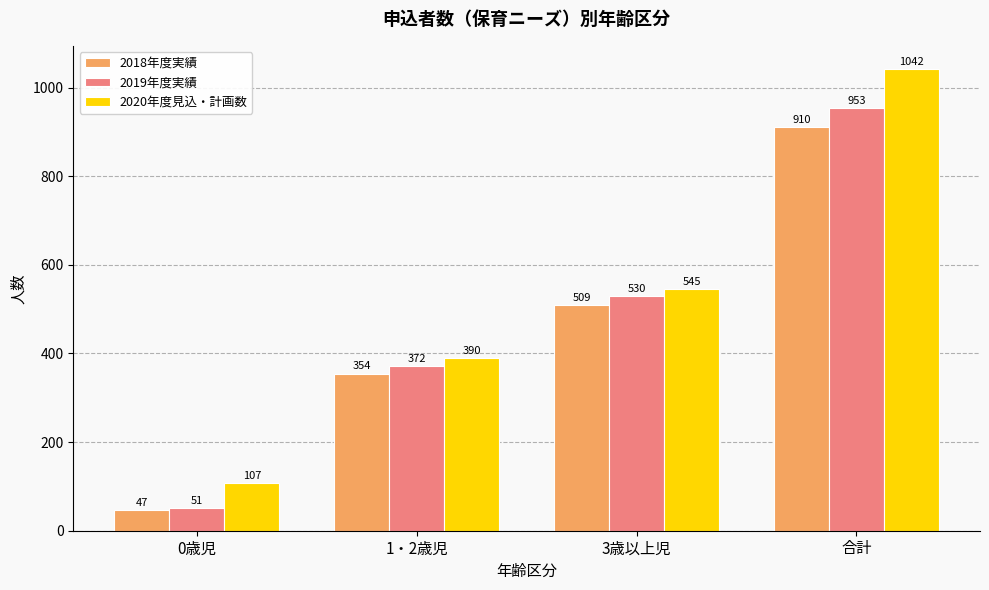

Which series has the widest spread of values?

2020年度見込・計画数